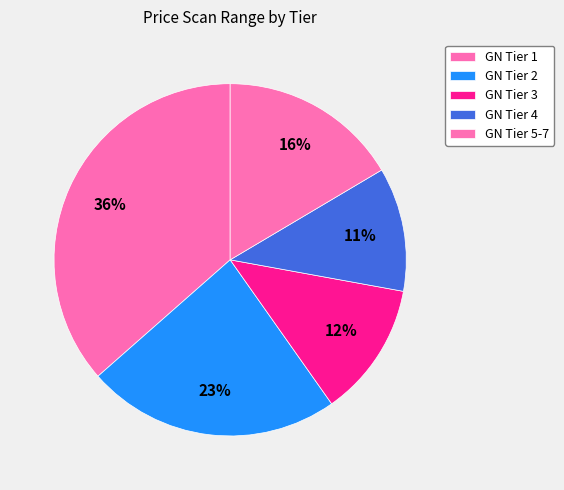

How many slices are in this pie chart?

5